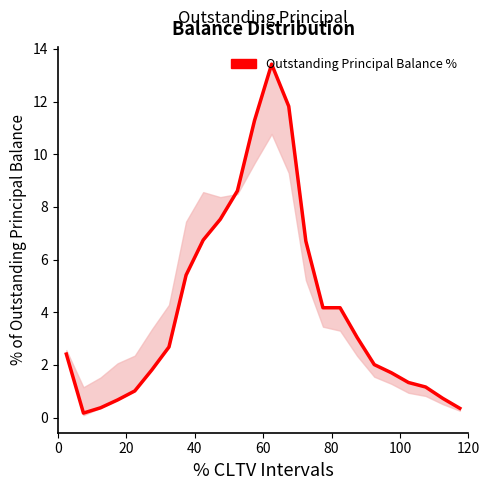

What is the maximum value shown in the chart?

13.4